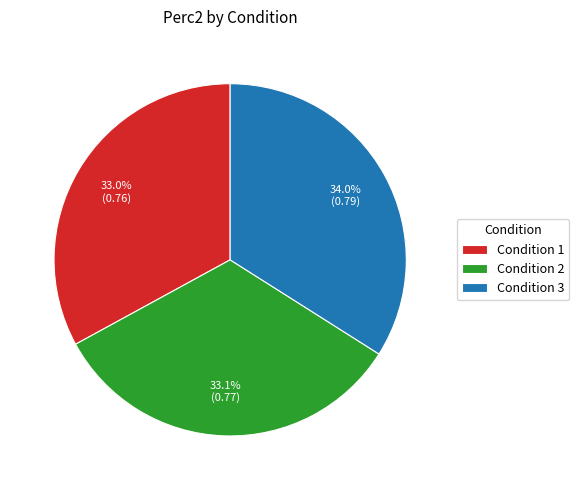

How many segments does this pie chart have?

3